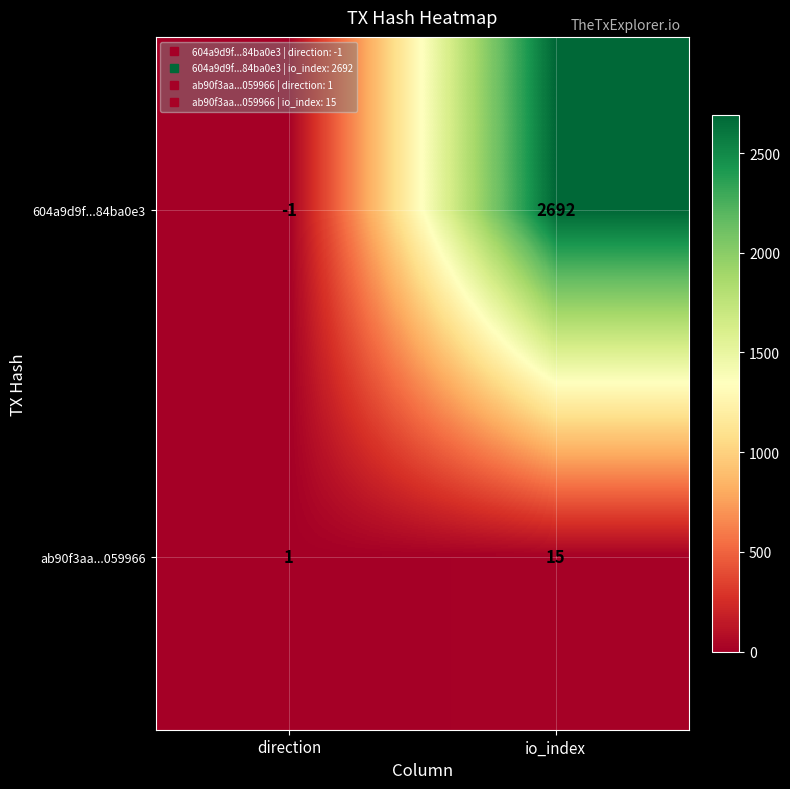

What is the average value of the ab90f3aa...059966 series?

8